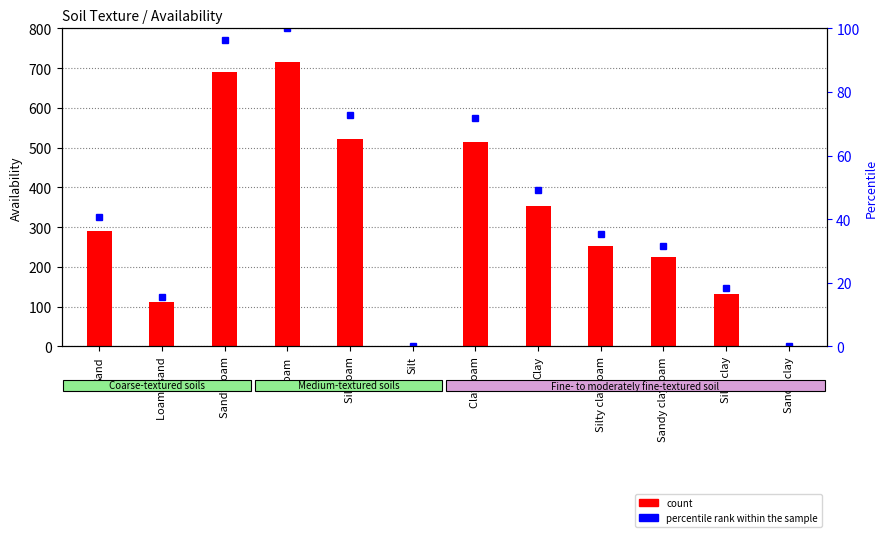

What is the difference between the highest and lowest values at Silty clay loam?

217.7